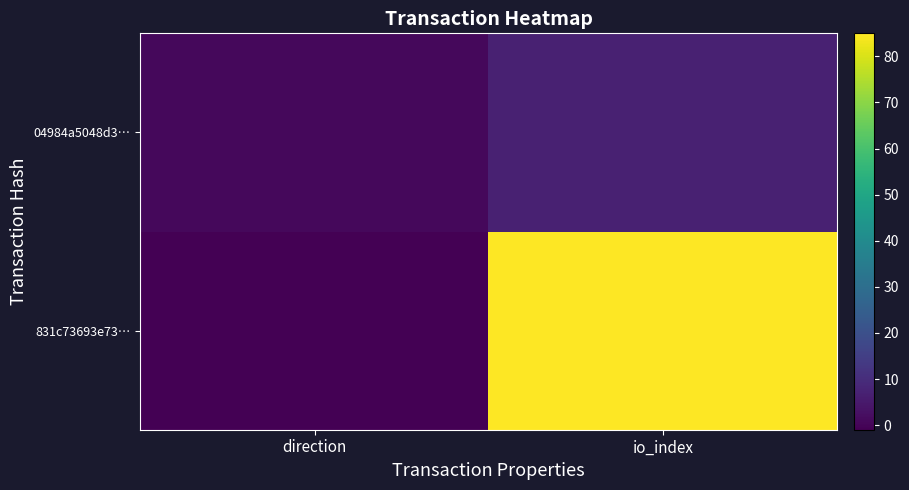

Which has a higher value, io_index or direction?

io_index